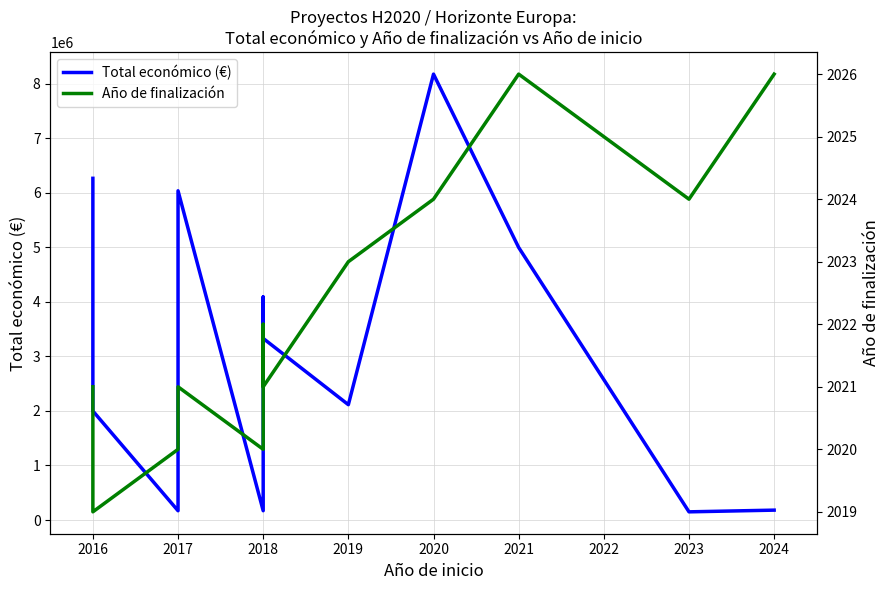

Is it true that Año de finalización equals 2020 at 2017?

True